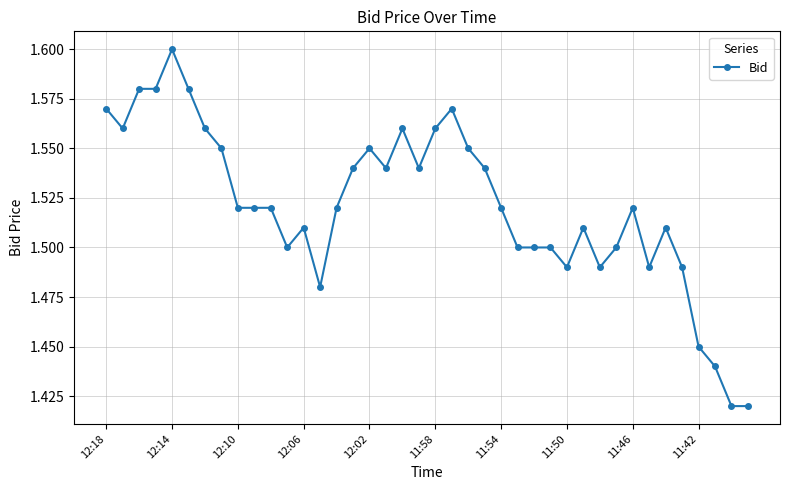

True or false: the data has more than 1 interior local peaks.

True